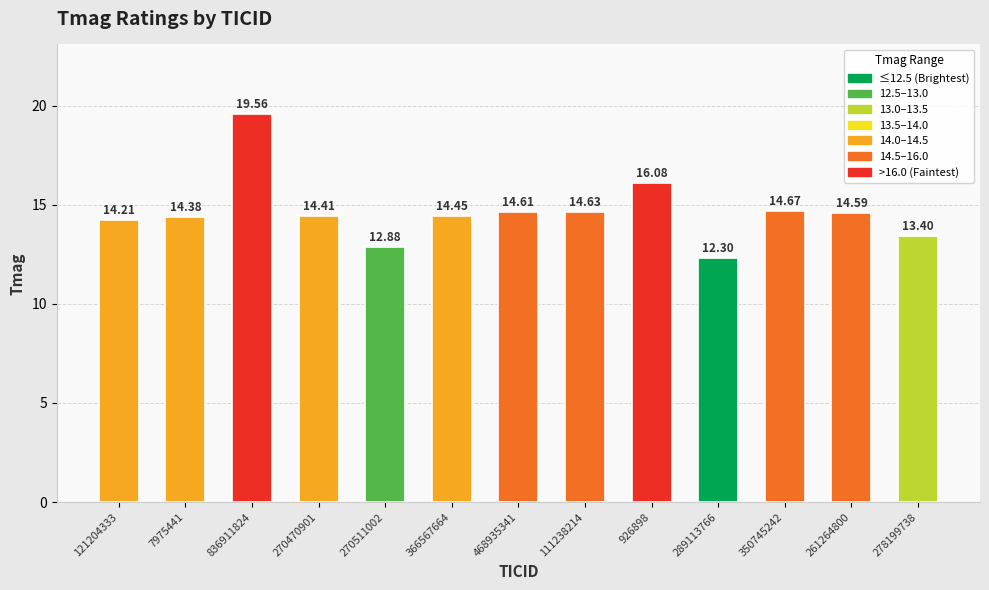

What is the minimum value shown in the chart?

12.3